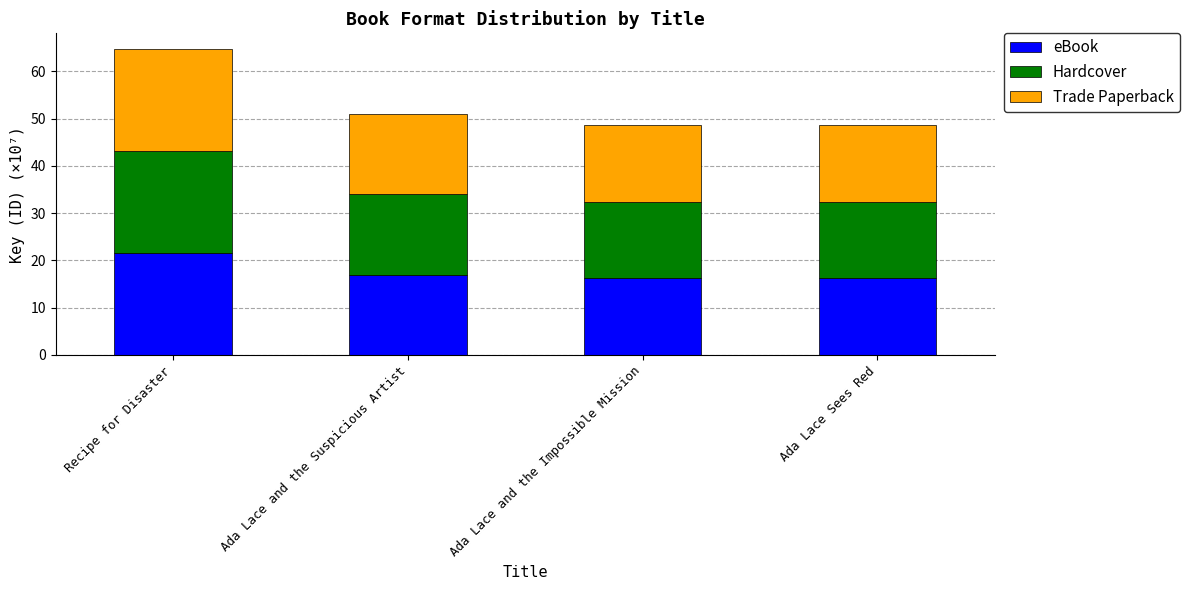

What are all the series names shown in the legend?

eBook, Hardcover, Trade Paperback